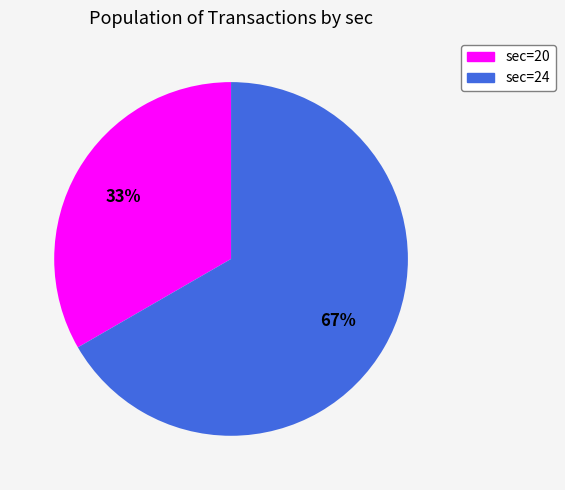

What is the ratio of the value at sec=20 to the value at sec=24?

0.5